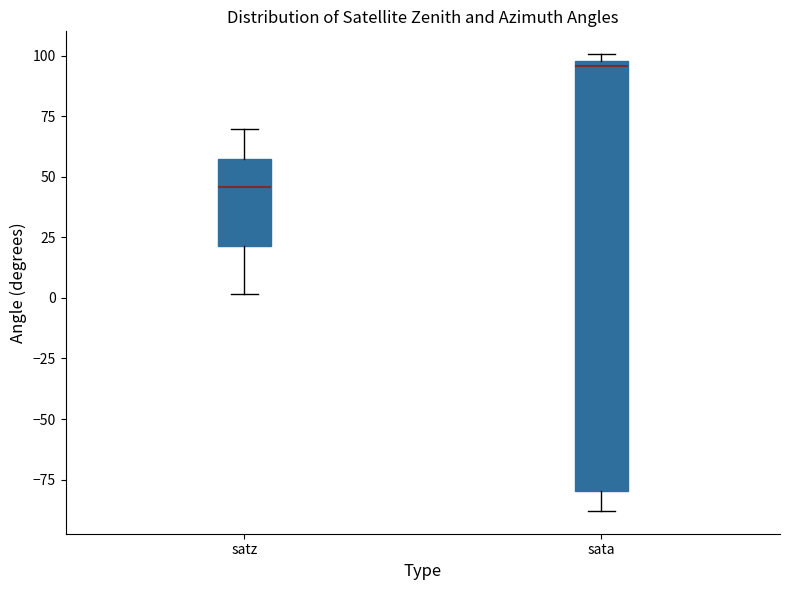

Which box has the highest median line?

sata